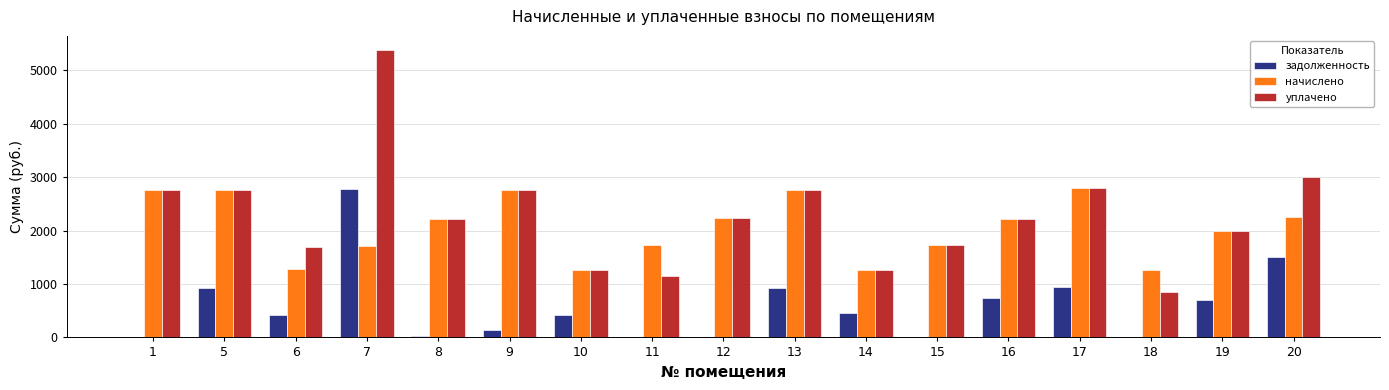

The задолженность series shows 1156.5 at 16. True or false?

False